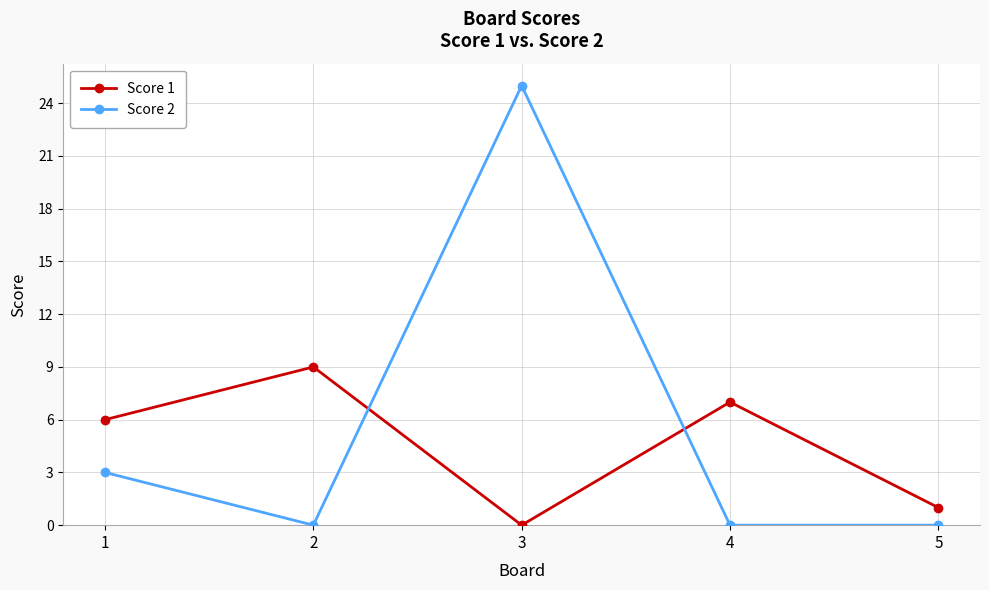

Reading left to right, what are all the values shown in this chart?

Score 1: 1=6	2=9	3=0	4=7	5=1
Score 2: 1=3	2=0	3=25	4=0	5=0